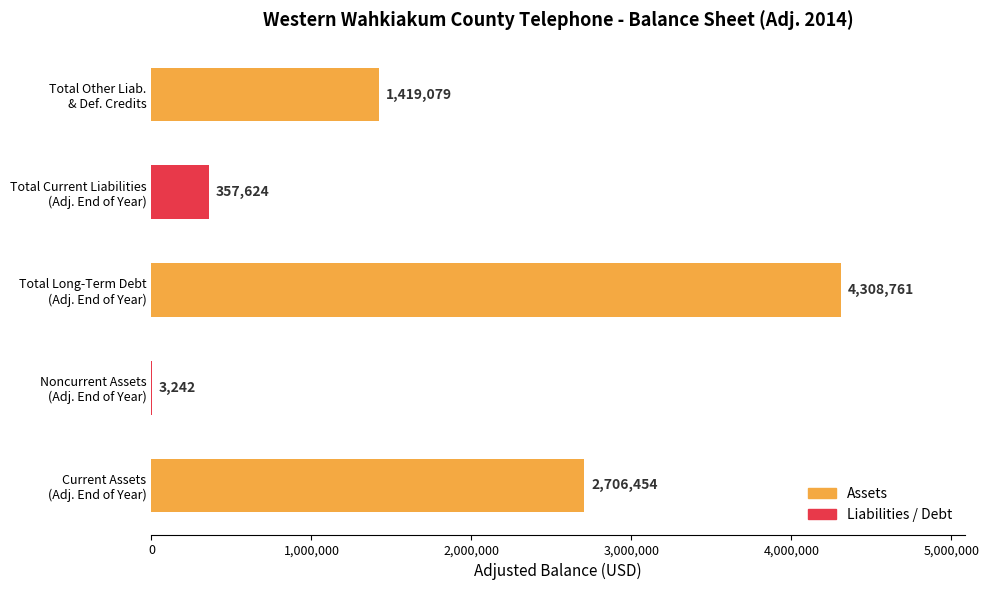

How many series are shown in this chart?

1